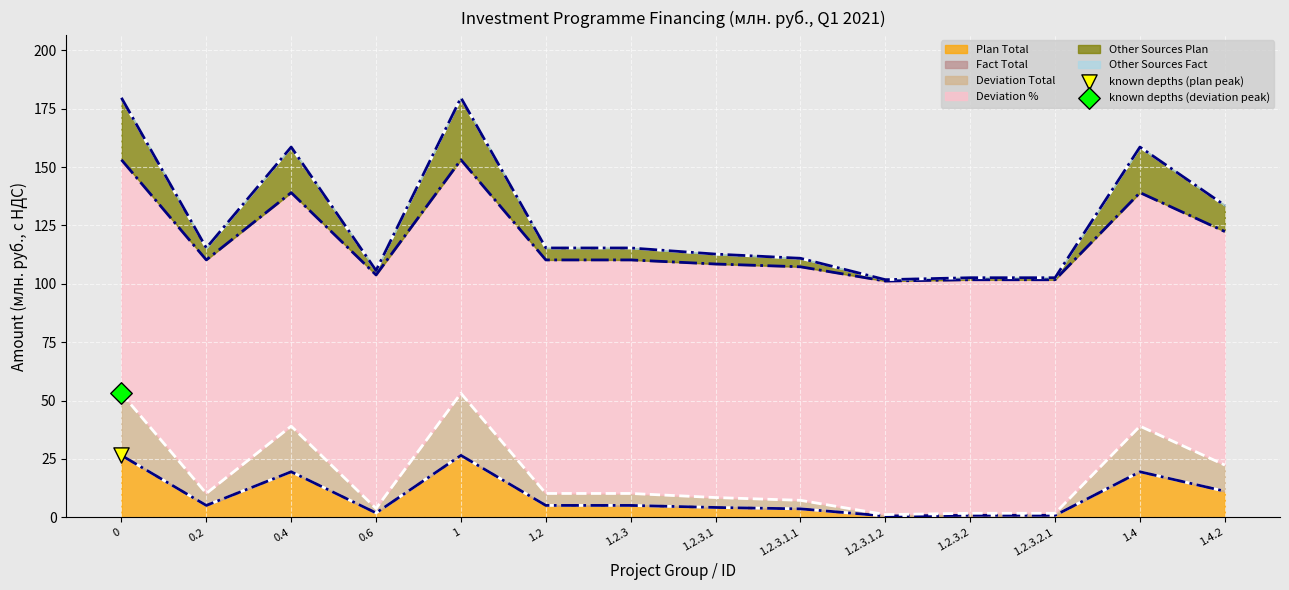

Which series reaches the maximum Y coordinate?

Other Sources Plan